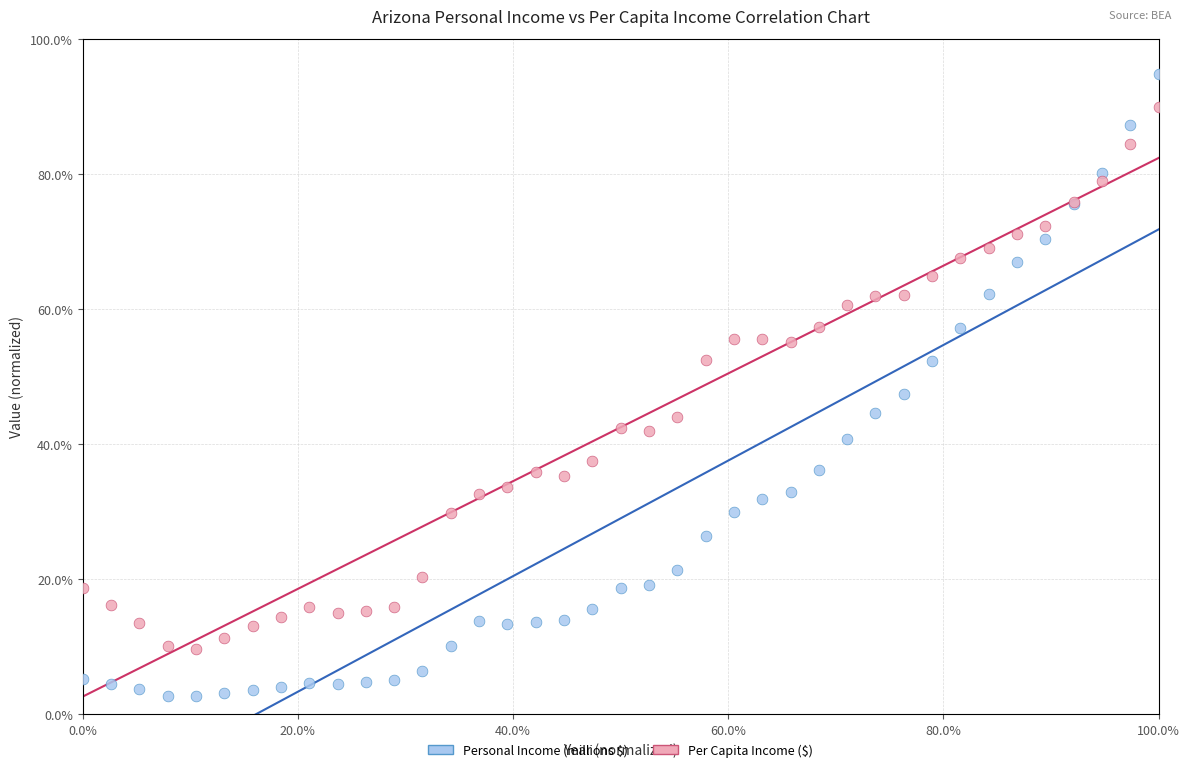

Which series has the largest Y range (max minus min)?

Personal Income (millions $)